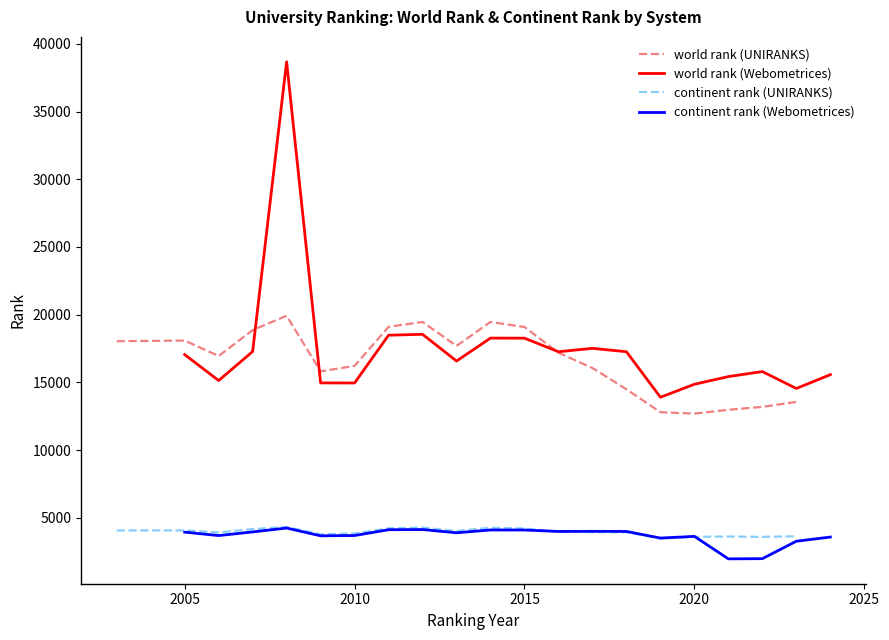

True or false: continent rank (UNIRANKS) and world rank (UNIRANKS) intersect in this chart.

False